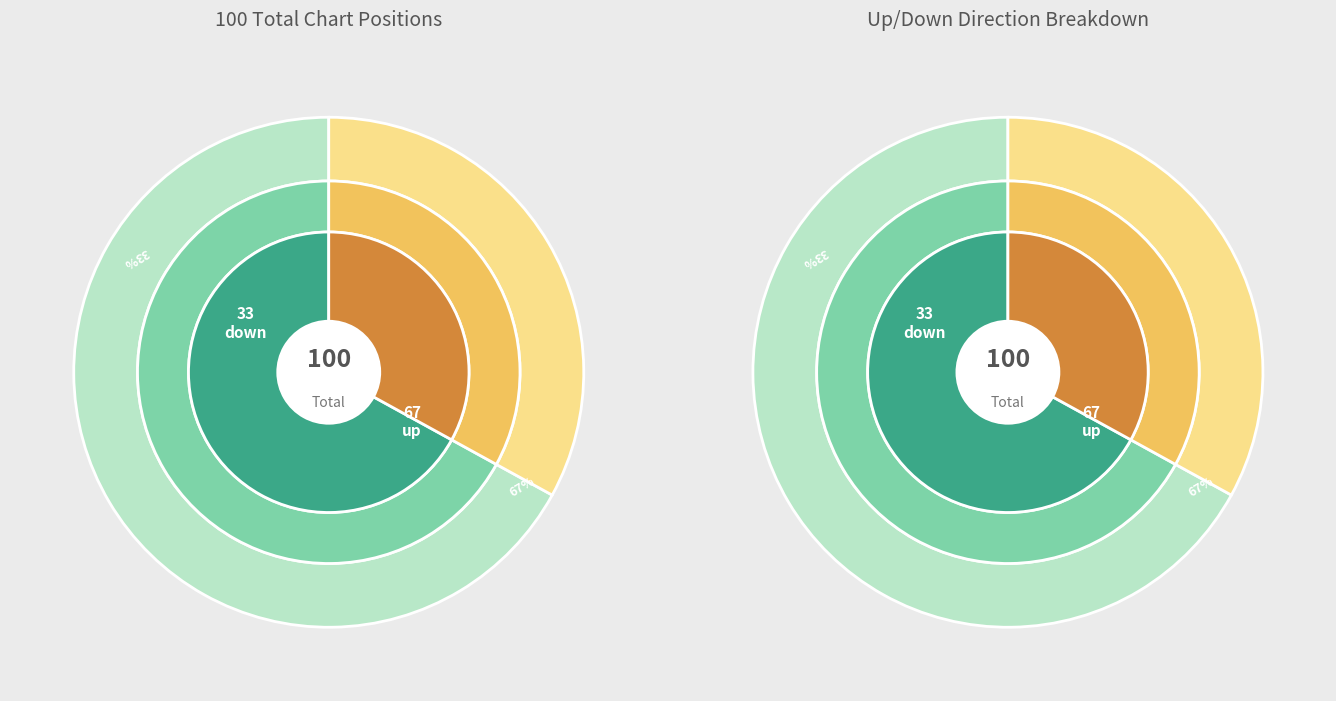

Which category has the biggest portion of the pie?

up